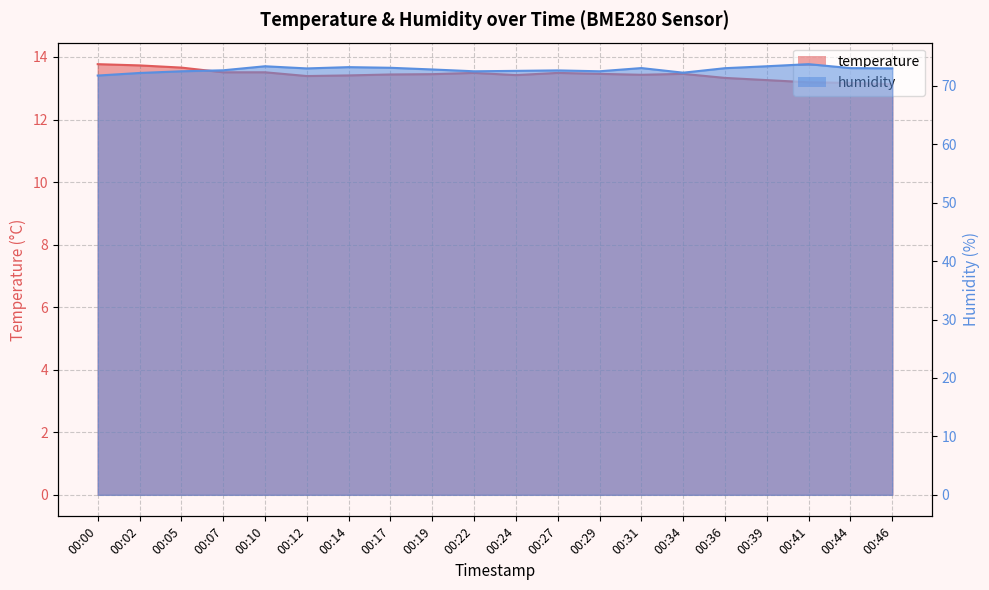

List the series in order of their peak value, highest first.

humidity, temperature